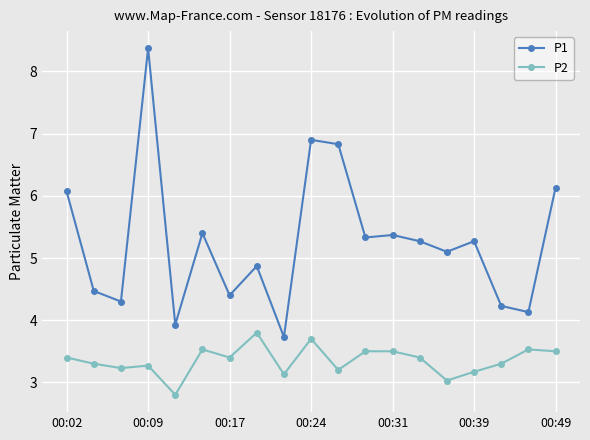

Which series has the largest total across all categories?

P1